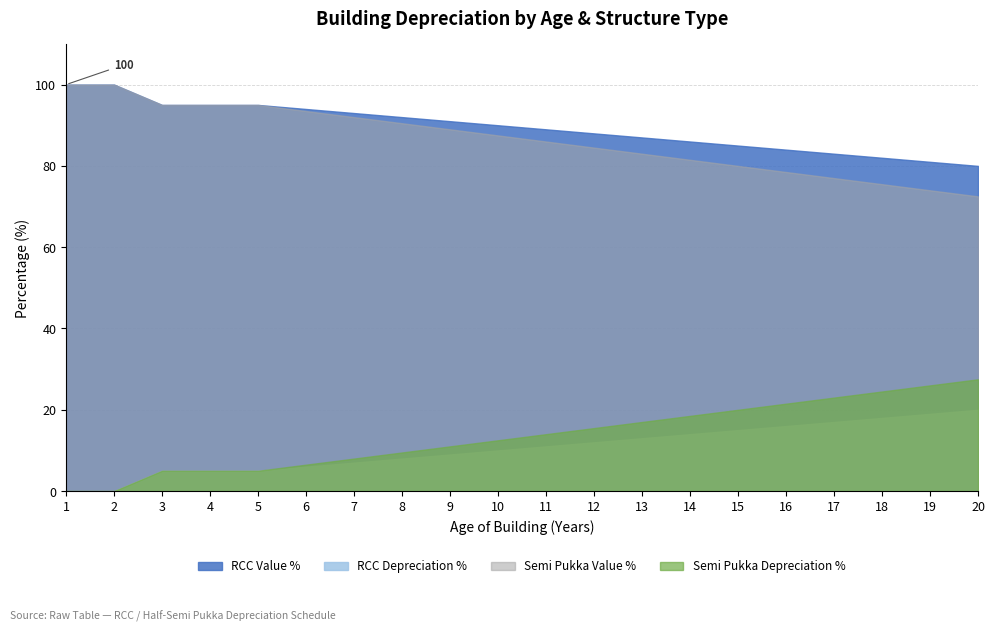

What value does the RCC Depreciation % series have at 19?

19.0